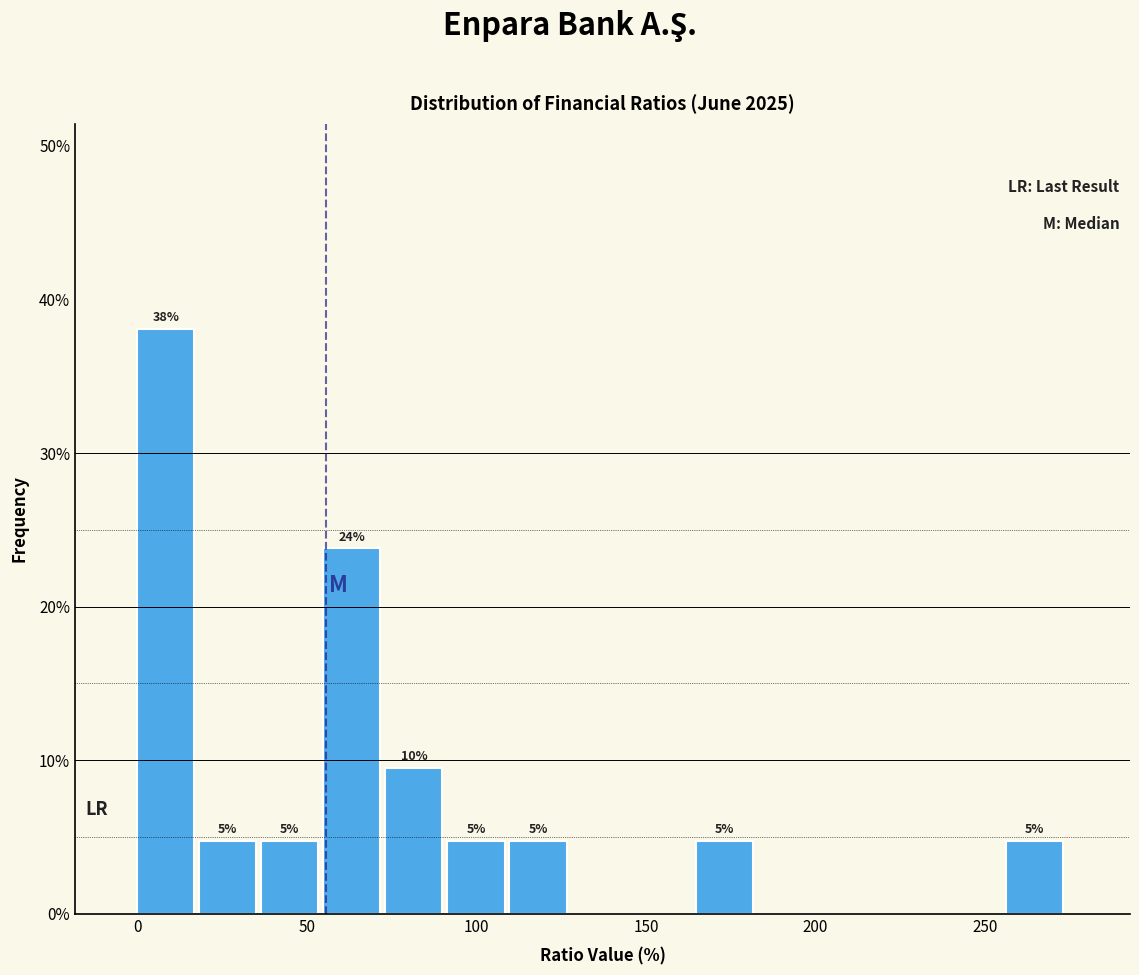

Around what value on the x-axis is the tallest bar? Give the approximate position of its centre, as read against the axis.

10